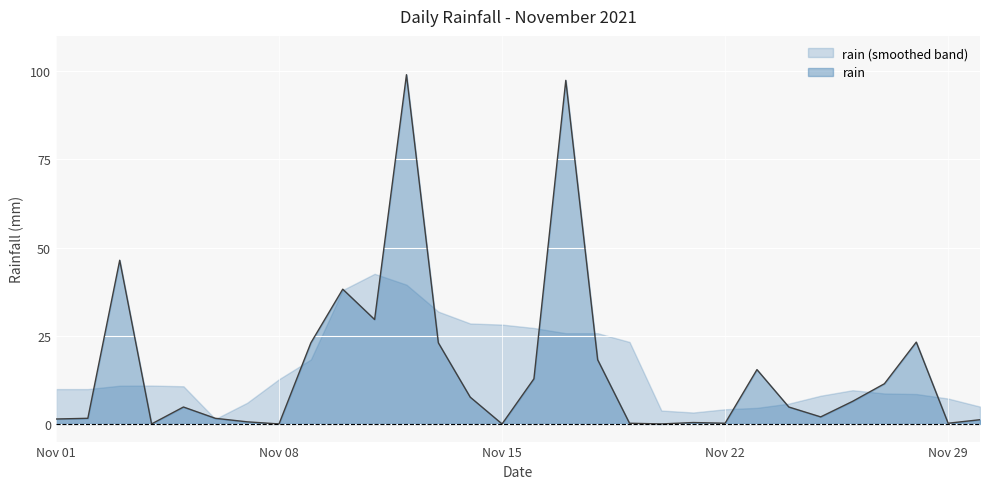

Count the number of categories in the chart.

30